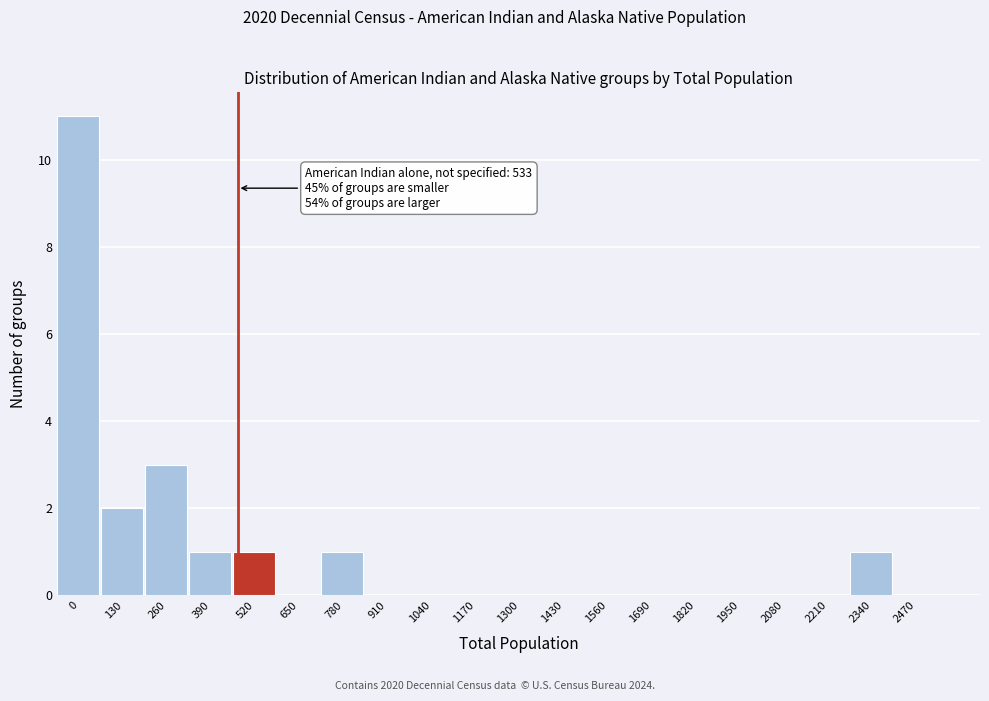

Reading right to left, list all the values displayed in this chart.

2470=0	2340=1	2210=0	2080=0	1950=0	1820=0	1690=0	1560=0	1430=0	1300=0	1170=0	1040=0	910=0	780=1	650=0	520=1	390=1	260=3	130=2	0=11